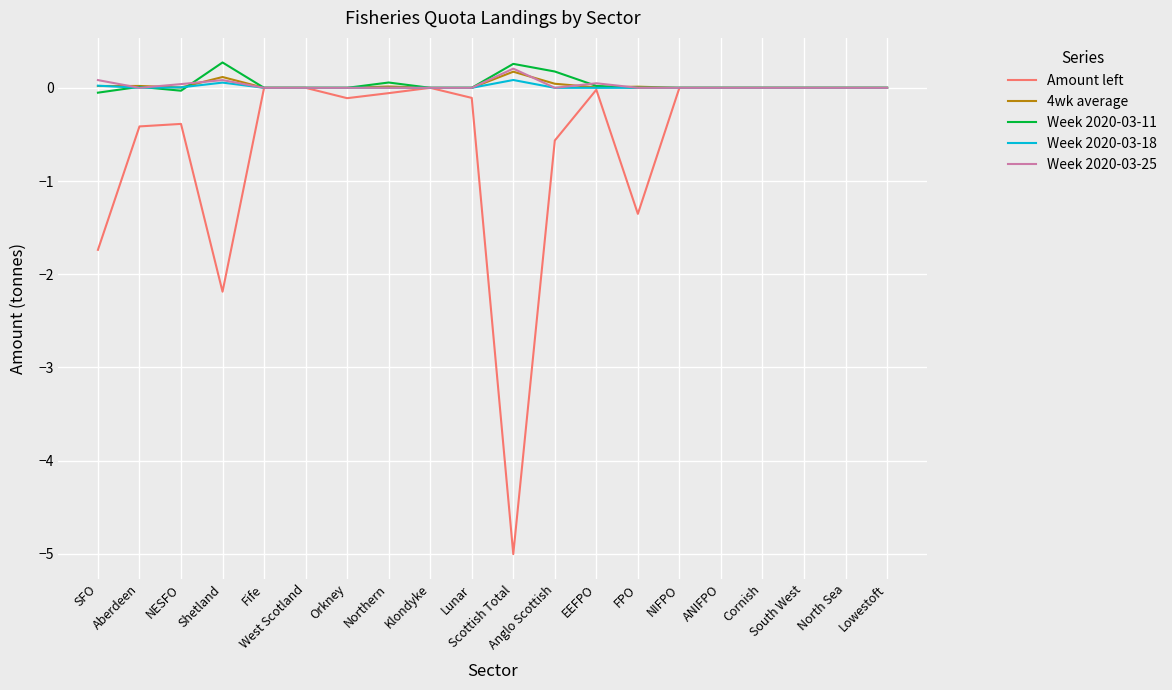

What is the minimum value shown in the chart?

-5.0